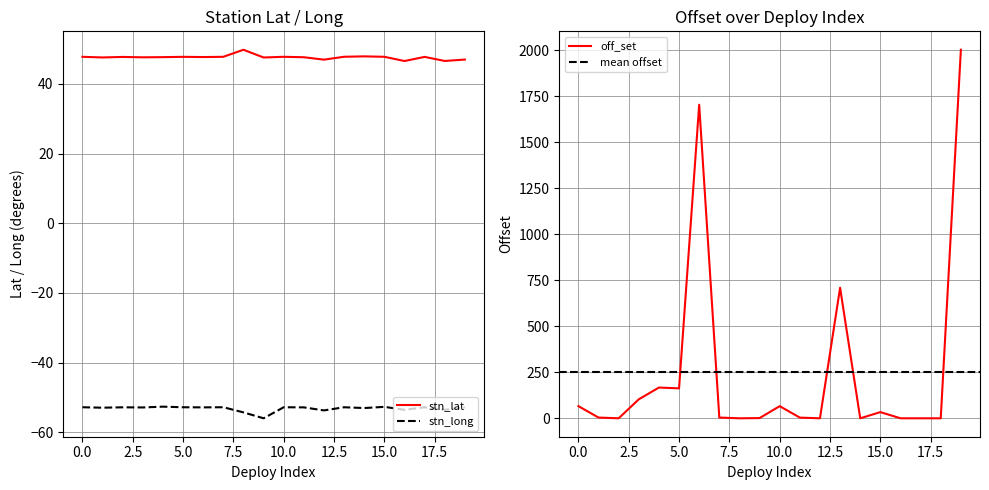

True or false: stn_long and stn_lat intersect in this chart.

False